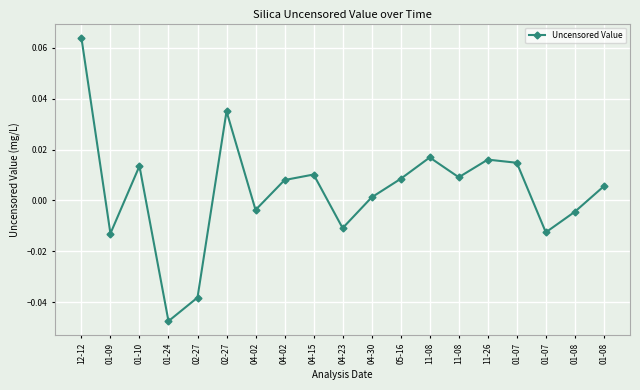

List the labels in order of value, smallest first.

01-24, 02-27, 01-09, 01-07, 04-23, 01-08, 04-02, 04-30, 01-08, 04-02, 05-16, 11-08, 04-15, 01-10, 01-07, 11-26, 11-08, 02-27, 12-12